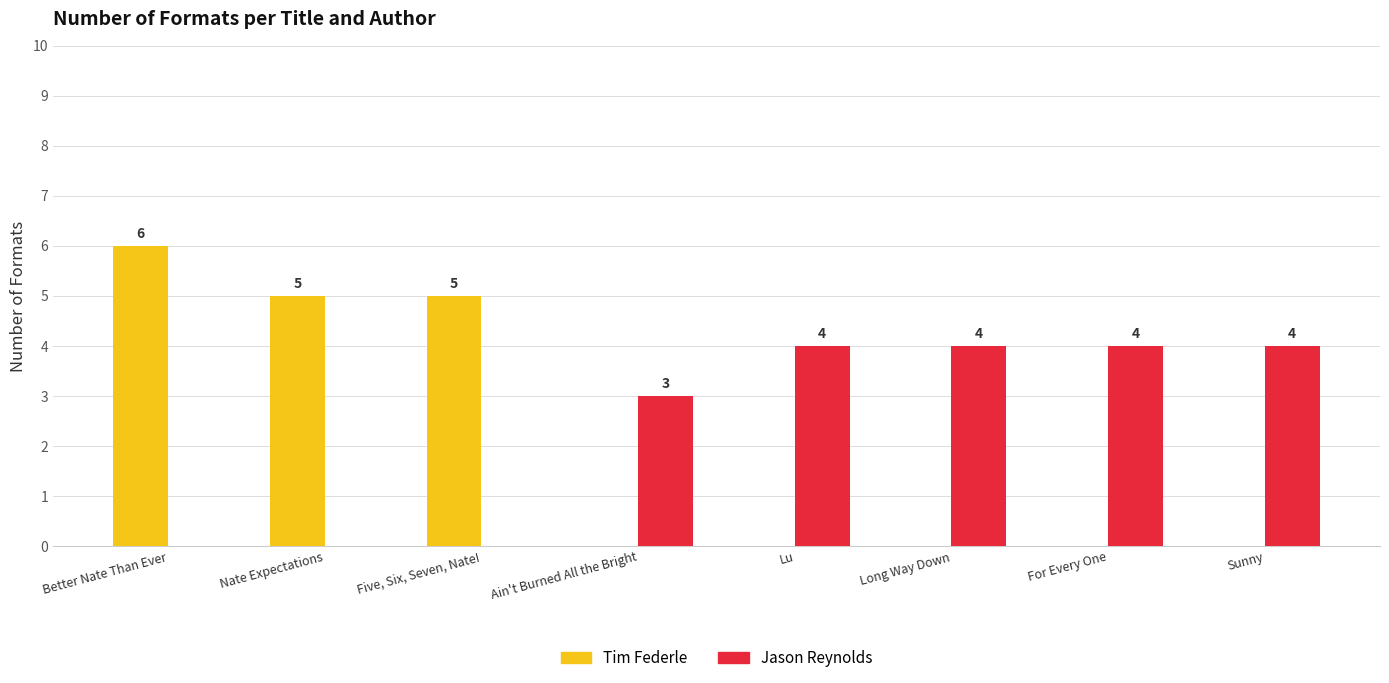

The value of Tim Federle at For Every One is 0. True or false?

True